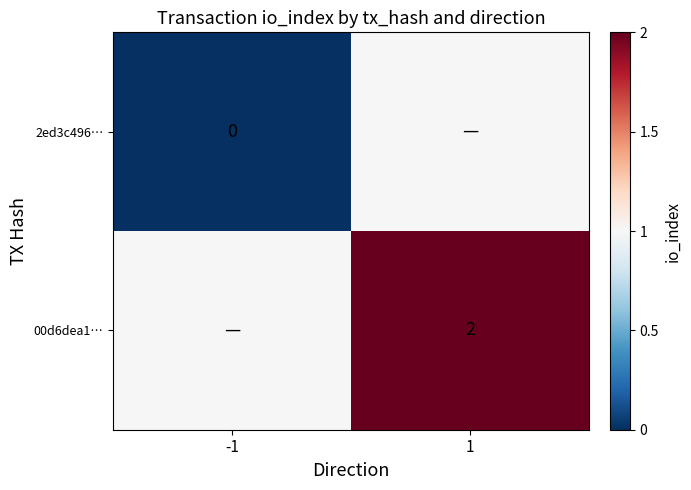

The value of 00d6dea1… at 1 is 4. True or false?

False